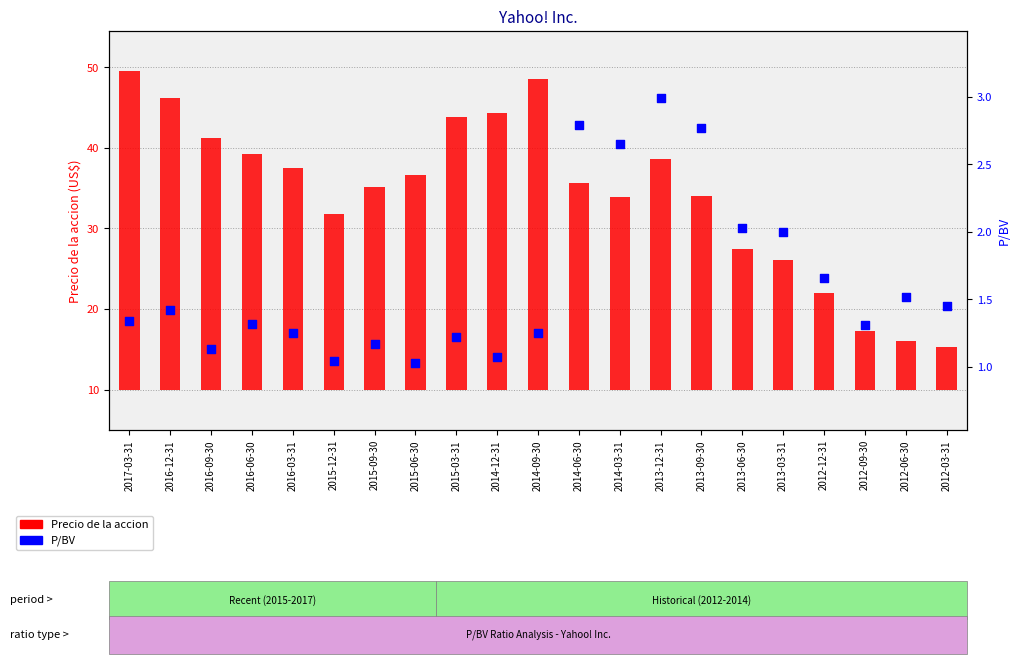

Is the value of Precio de la accion at 2017-03-31 greater than the value of P/BV at 2014-12-31?

Yes